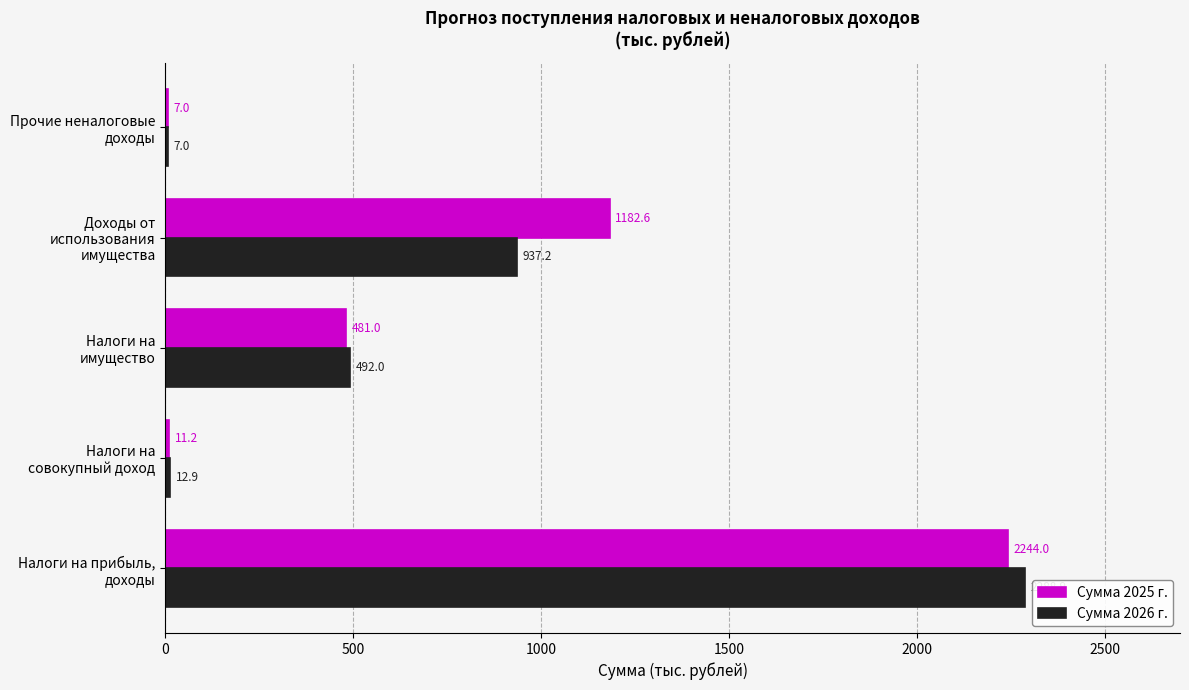

What are all the series names shown in the legend?

Сумма 2025 г., Сумма 2026 г.